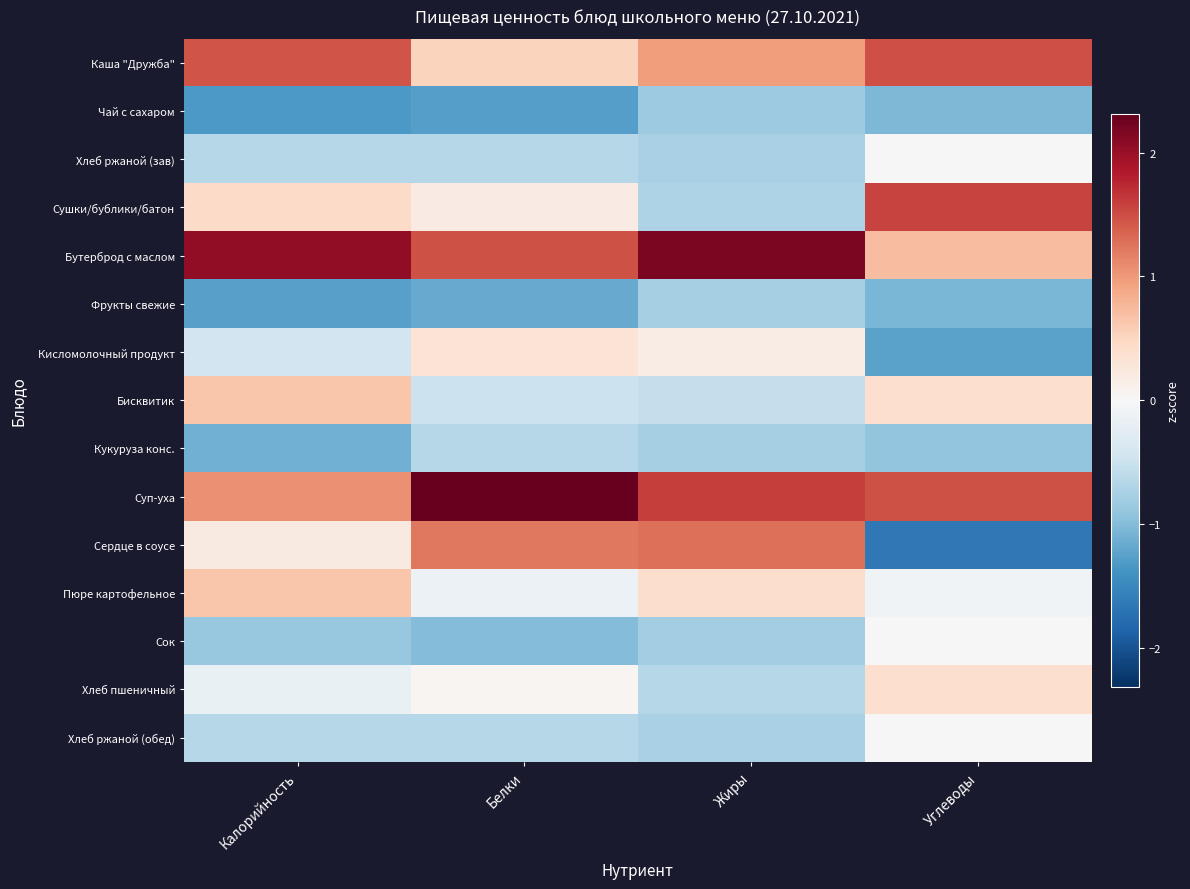

Rank the series at Жиры from lowest to highest value.

Чай с сахаром, Сок, Фрукты свежие, Кукуруза конс., Хлеб ржаной (зав), Хлеб ржаной (обед), Сушки/бублики/батон, Хлеб пшеничный, Бисквитик, Кисломолочный продукт, Пюре картофельное, Каша "Дружба", Сердце в соусе, Суп-уха, Бутерброд с маслом